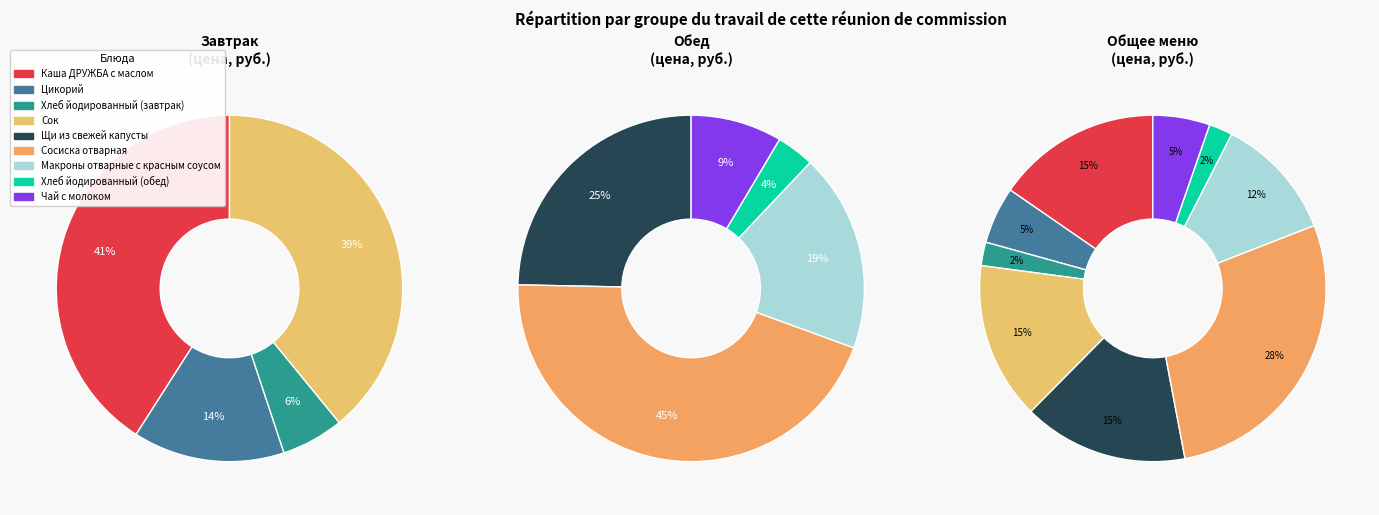

Between Хлеб йодированный (завтрак) and Сосиска отварная, which is larger?

Сосиска отварная